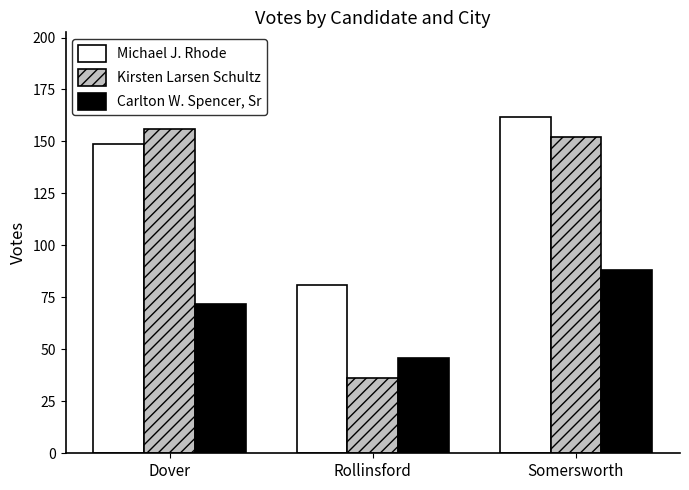

What is the sum of all Michael J. Rhode values?

392